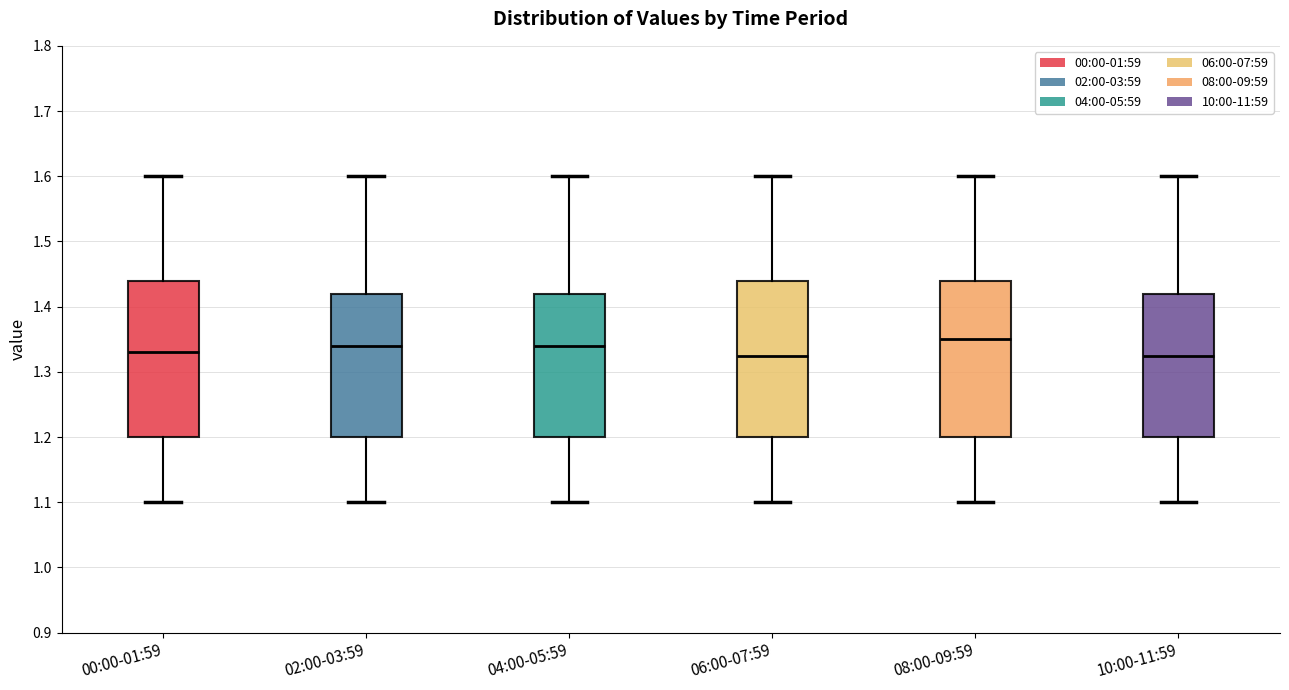

Where does the lower whisker of the box for 02:00-03:59 end on the y-axis? The values are not printed on the chart, so give them approximately, as read against the axis.

1.10